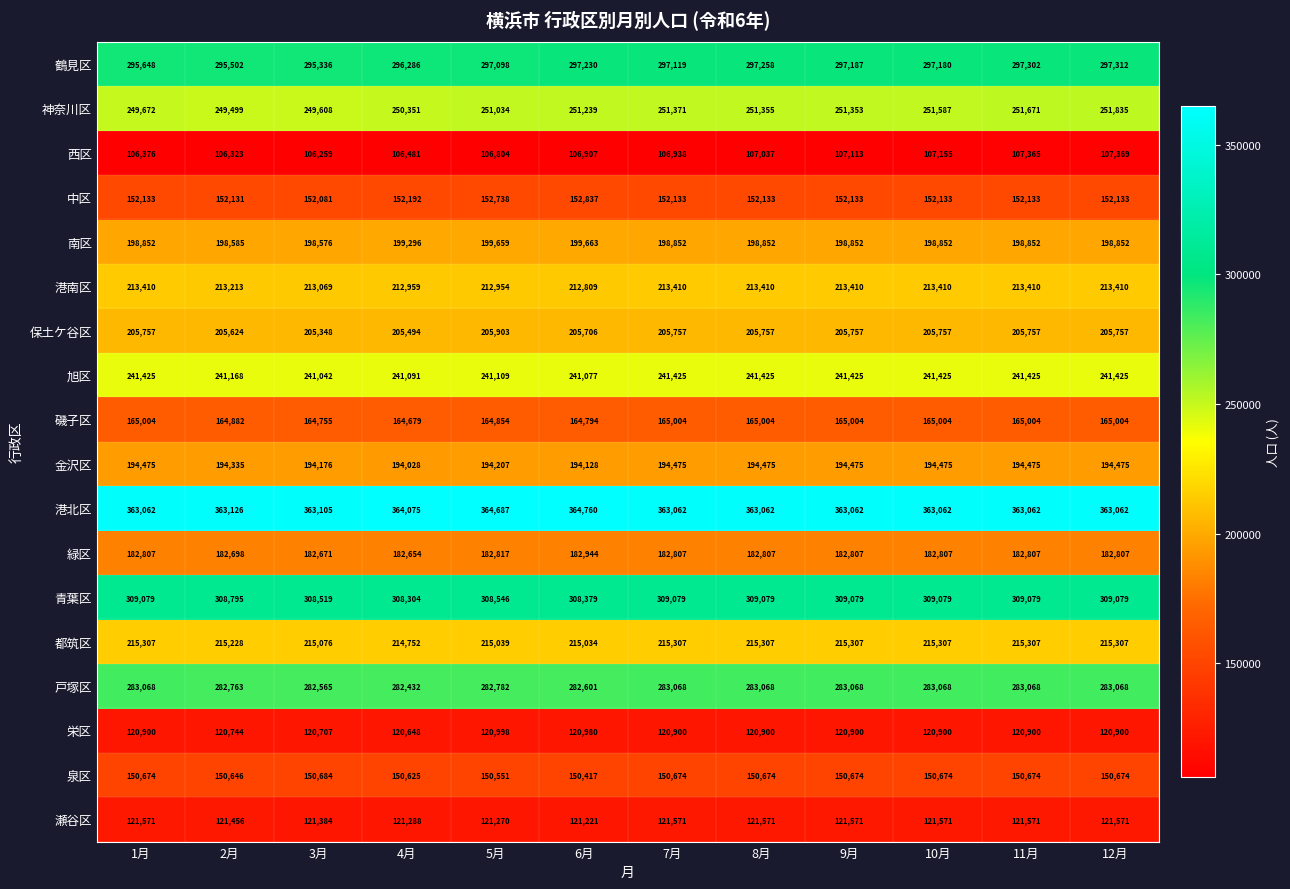

What is the difference between the second highest and second lowest values in the 泉区 series?

123